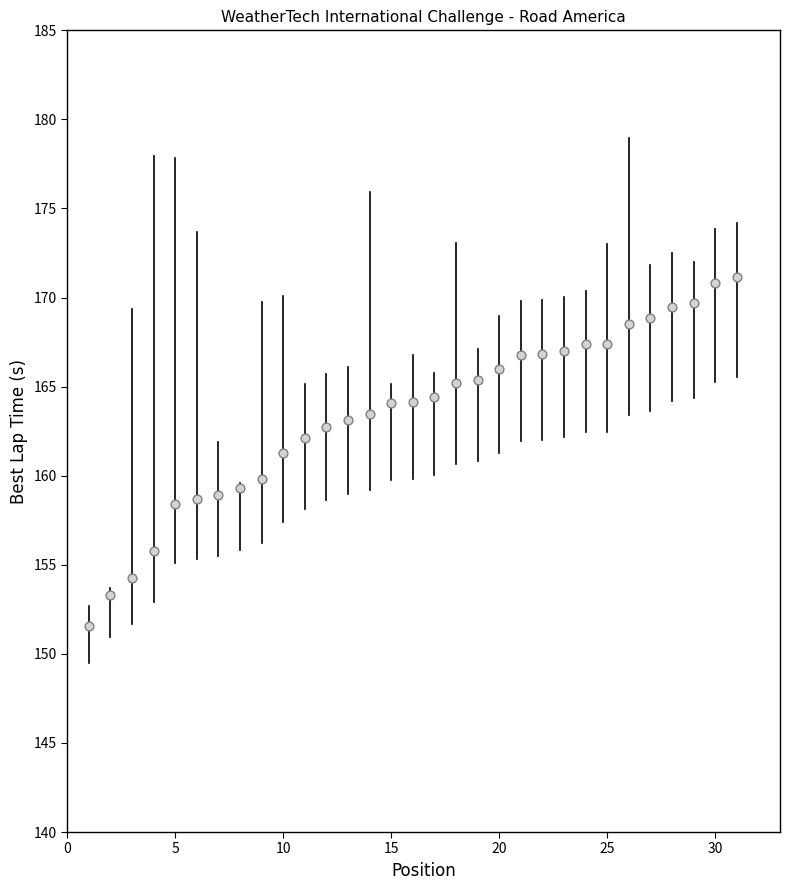

What is the range of Y values (max minus min)?

19.6